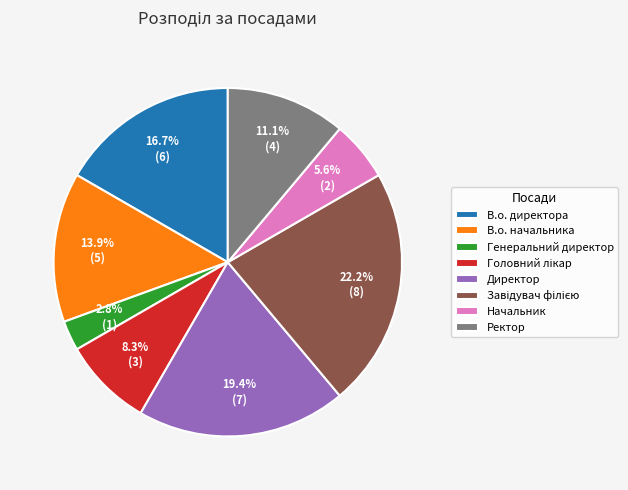

Approximately how many times larger is the value at В.о. начальника compared to Директор?

0.7